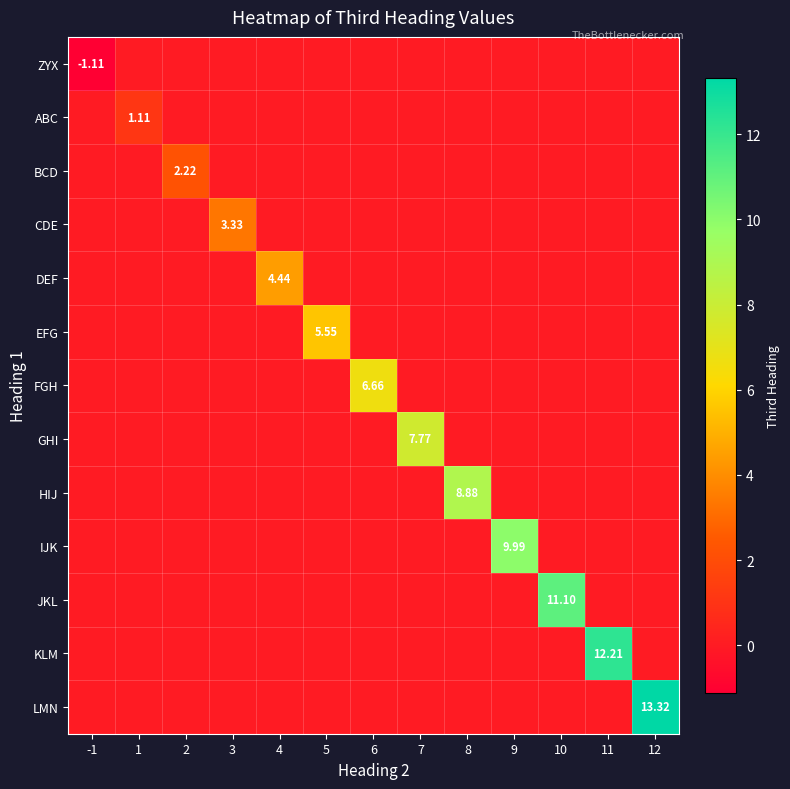

How many data points in EFG are above 0?

1